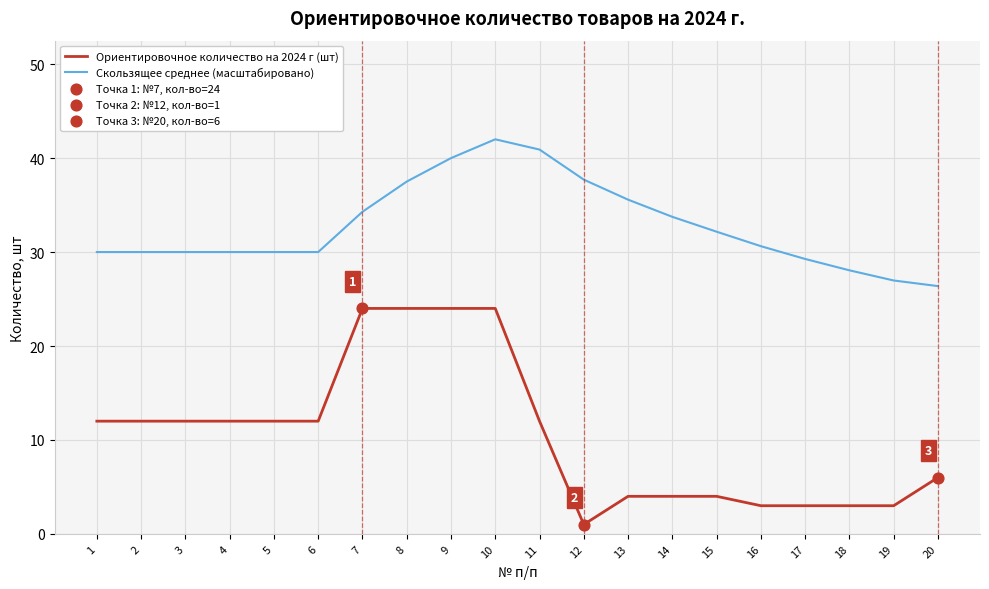

At which category is the sum across all series the highest?

10